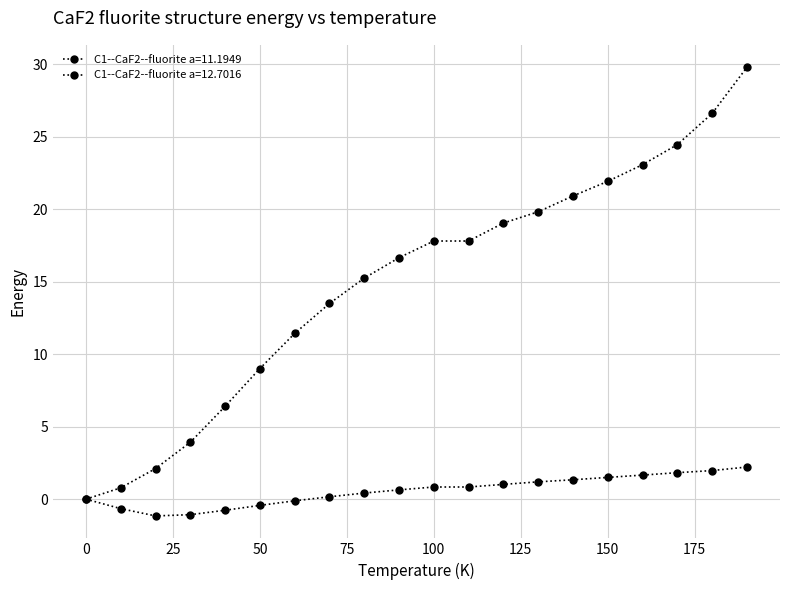

How many categories are shown in the chart?

20